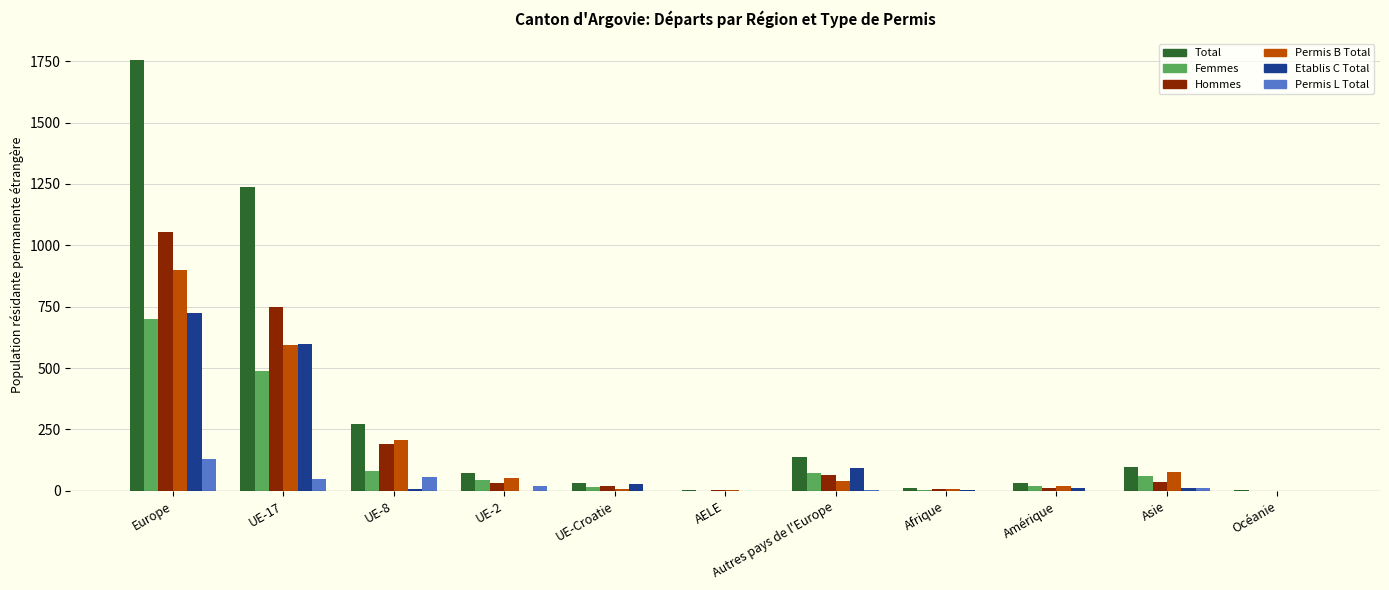

What is the approximate value of Permis B Total at UE-2, to the nearest 100?

100